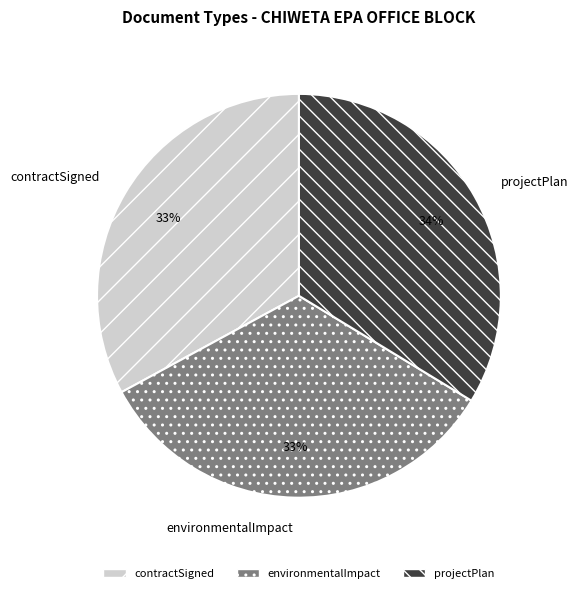

Combined, do environmentalImpact and projectPlan account for over 50%?

Yes